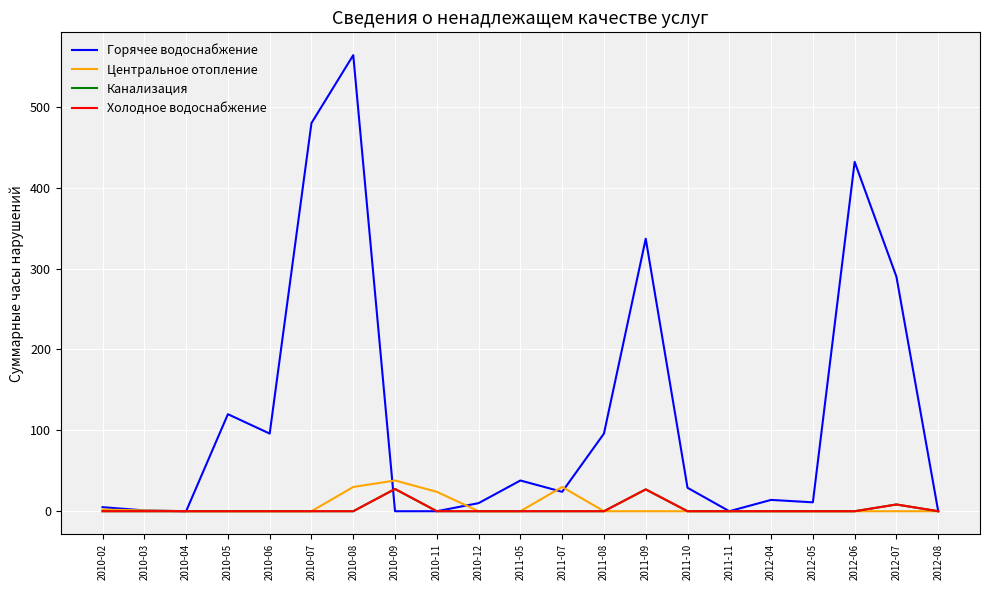

Does the chart display data point markers on the line(s)?

No